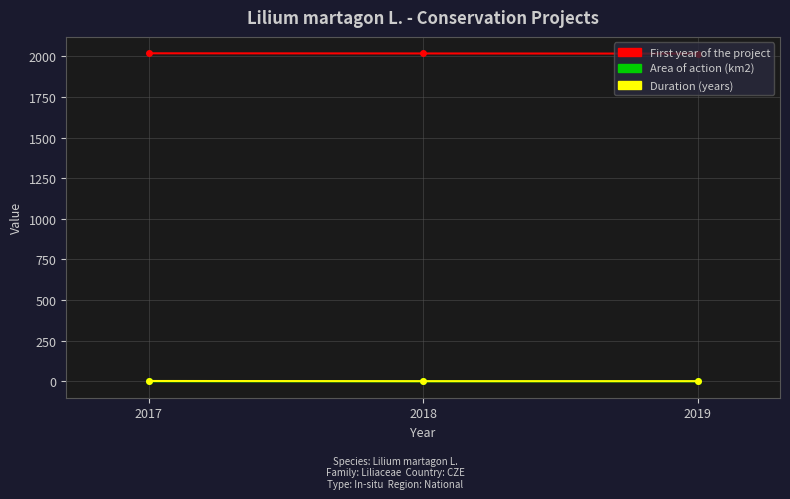

What is the minimum value for First year of the project?

2017.0